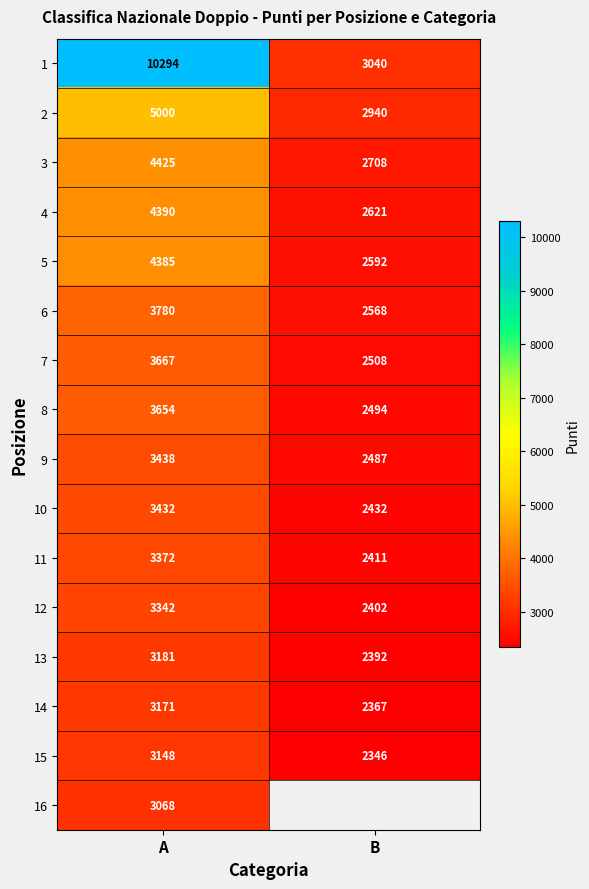

The 13 series shows 3181 at A. True or false?

True